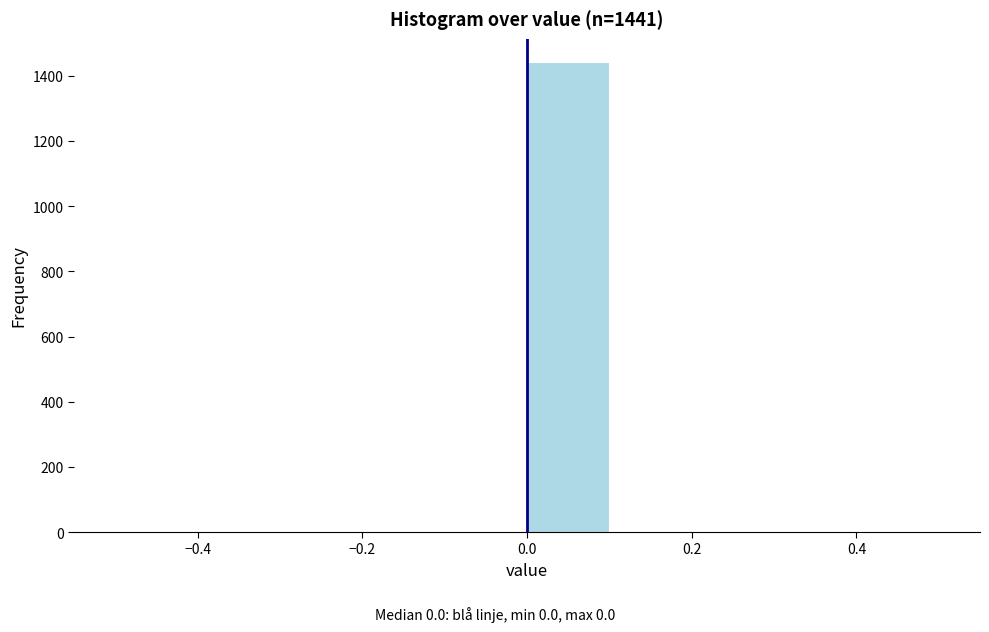

Over which range of the x-axis is the bar tallest?

0.0 to 0.1